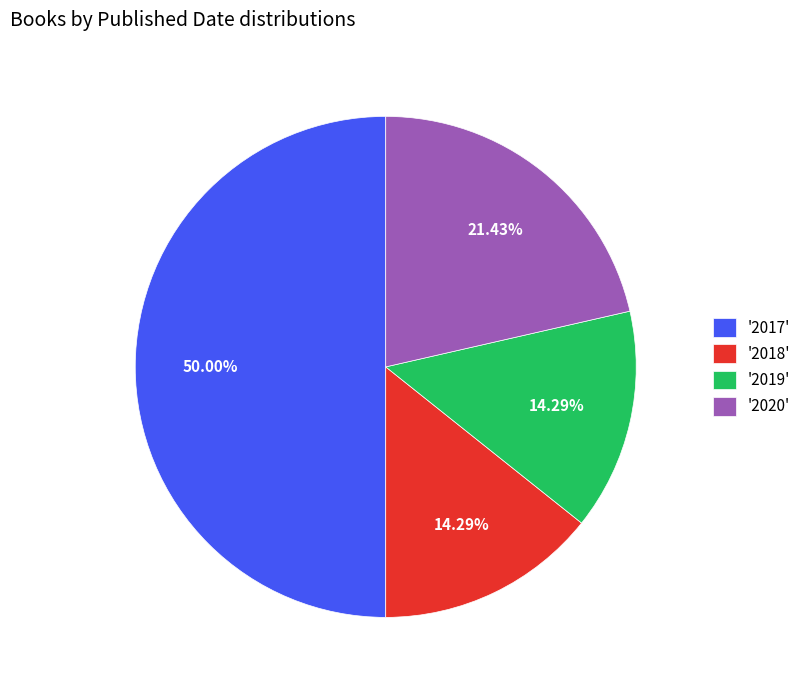

Which slice is the largest?

'2017'